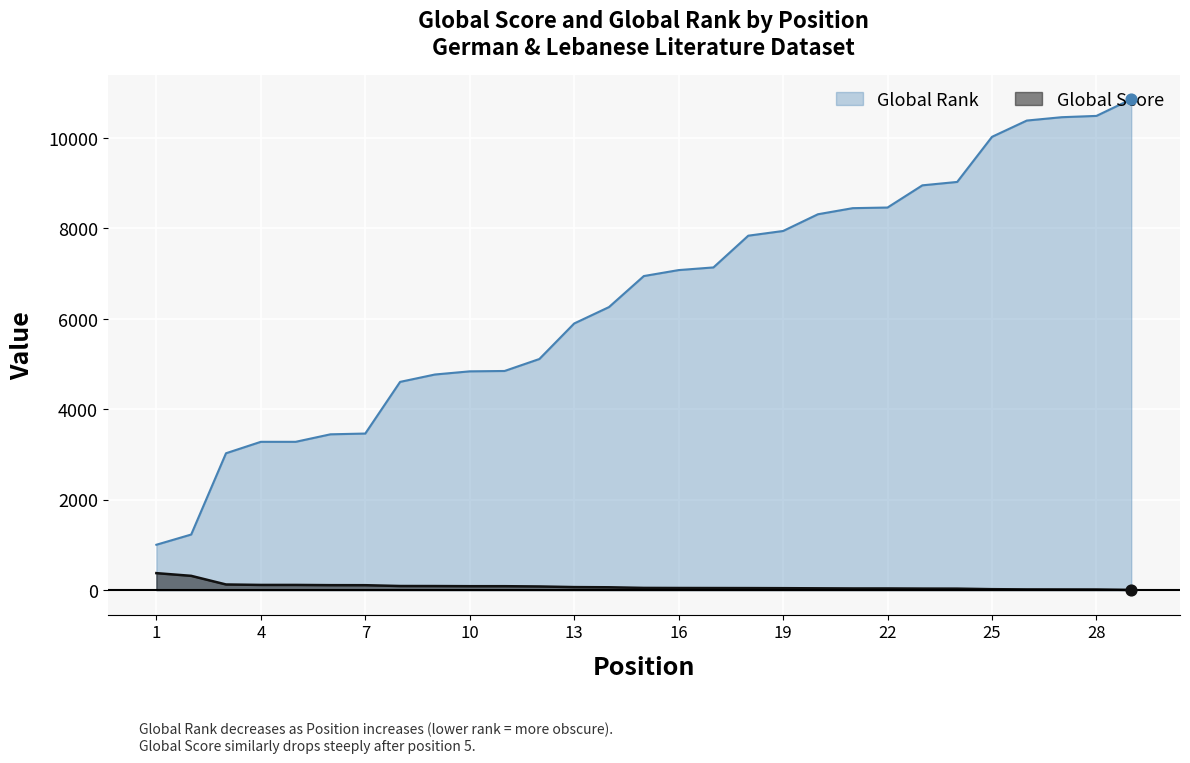

Which series contains the highest Y value?

Global Rank